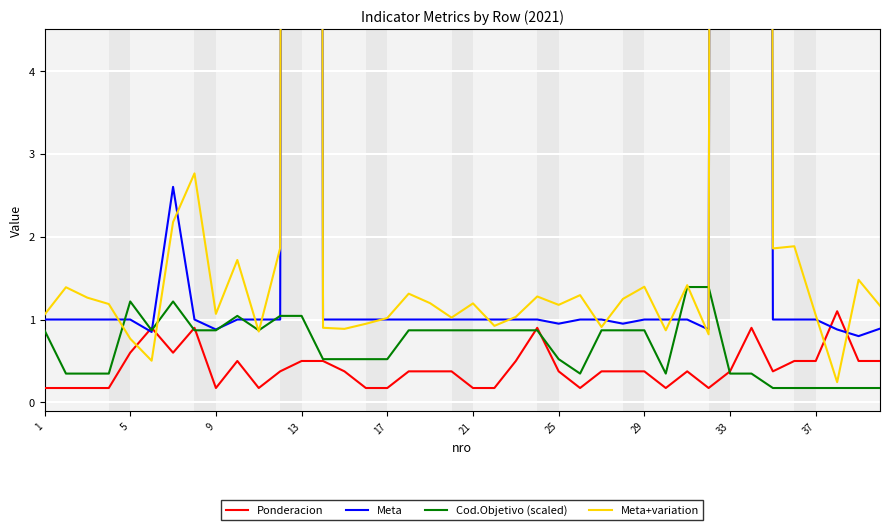

What are all the series names shown in the legend?

Ponderacion, Meta, Cod.Objetivo (scaled), Meta+variation